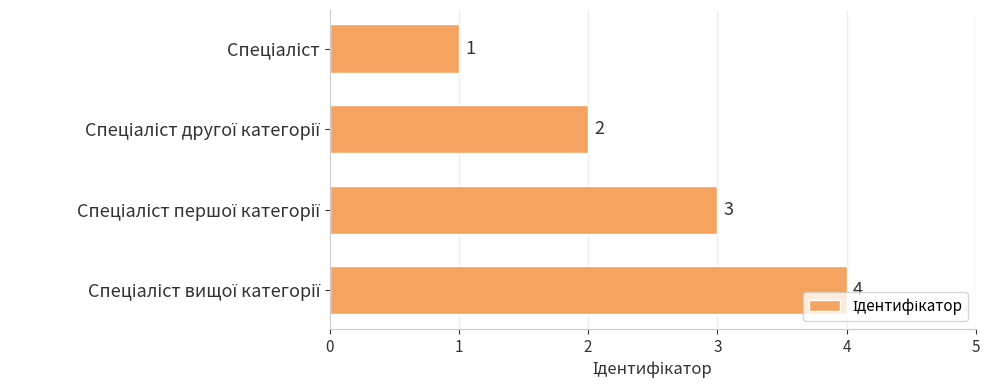

How many values are between 2 and 4?

3